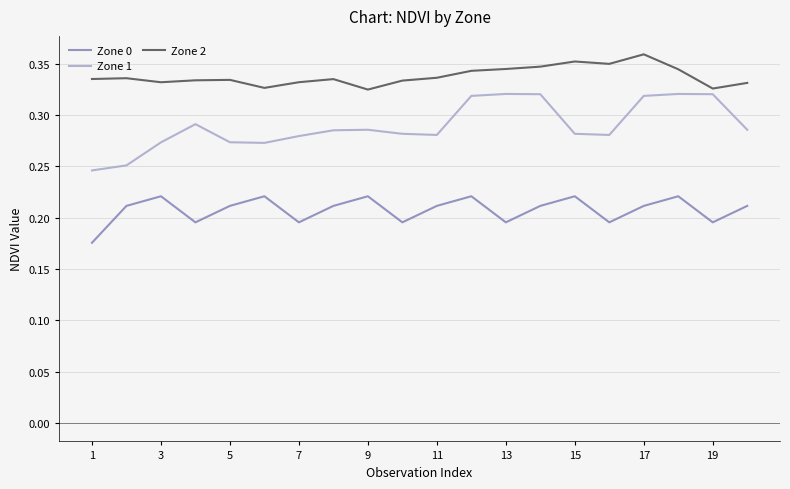

Which series has the largest range (max minus min)?

Zone 1